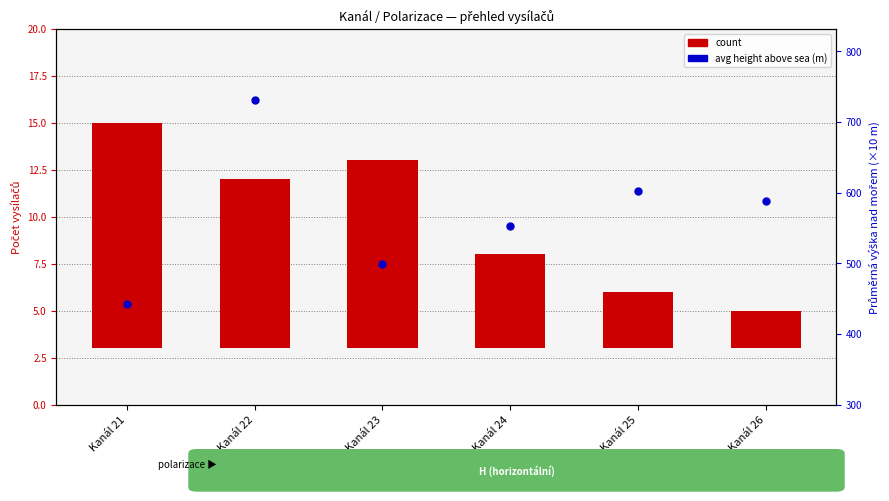

At how many categories does at least one series exceed 446?

5